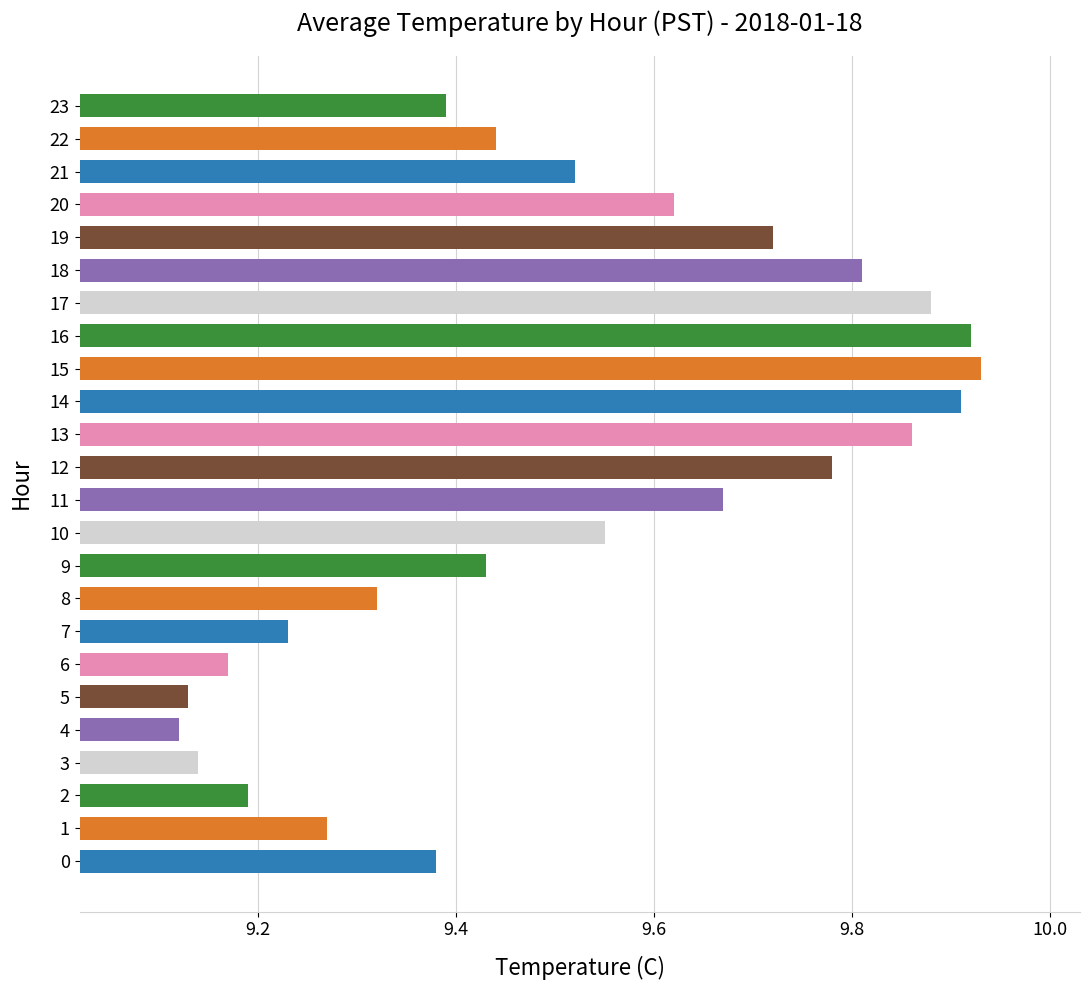

List the labels in order of value, smallest first.

4, 5, 3, 6, 2, 7, 1, 8, 0, 23, 9, 22, 21, 10, 20, 11, 19, 12, 18, 13, 17, 14, 16, 15